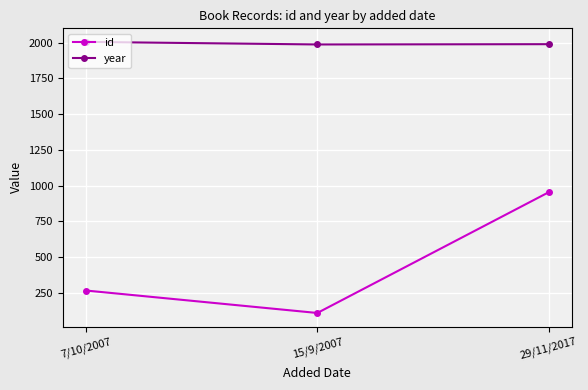

What is the maximum value for id?

954